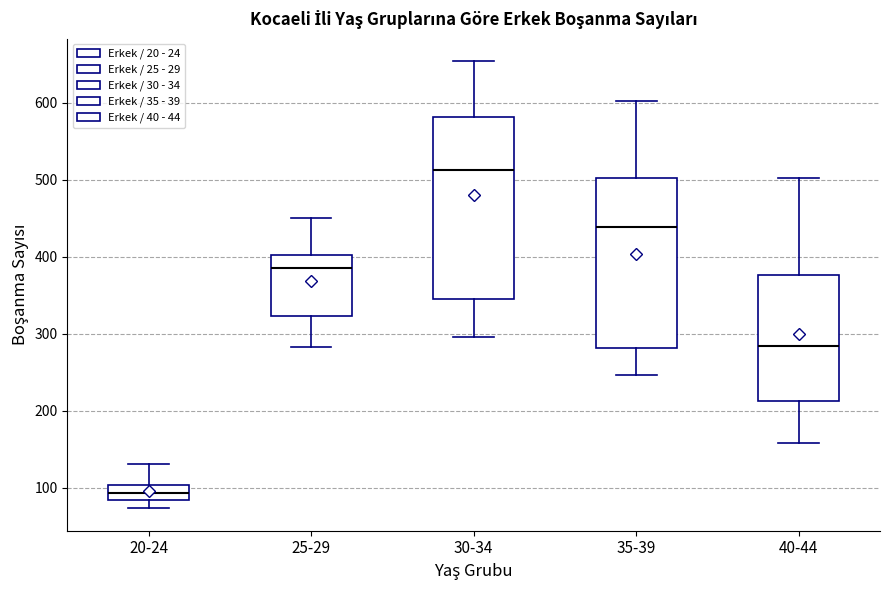

Where does the median line of the box for 35-39 sit on the y-axis? The values are not printed on the chart, so give them approximately, as read against the axis.

440